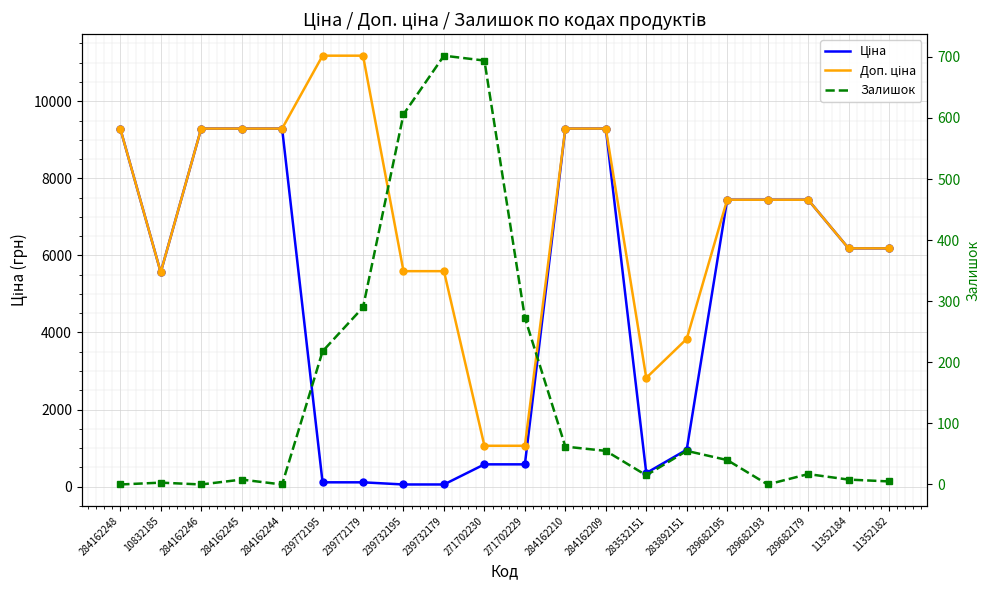

Which series has the largest range (max minus min)?

Доп. ціна